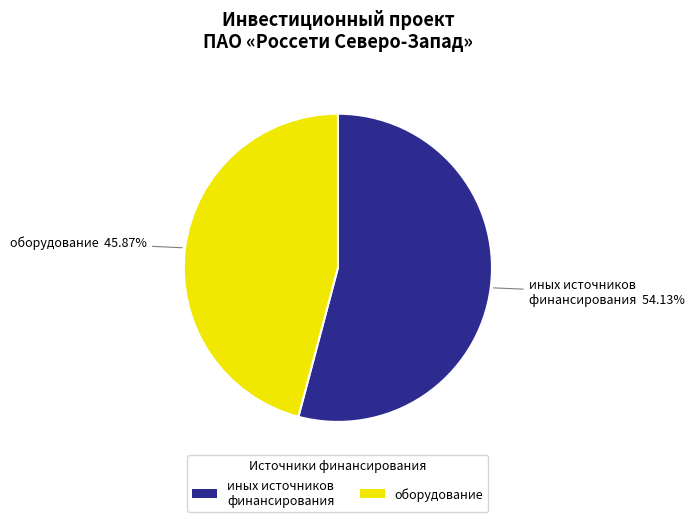

How much of the chart is everything except оборудование?

54.1%